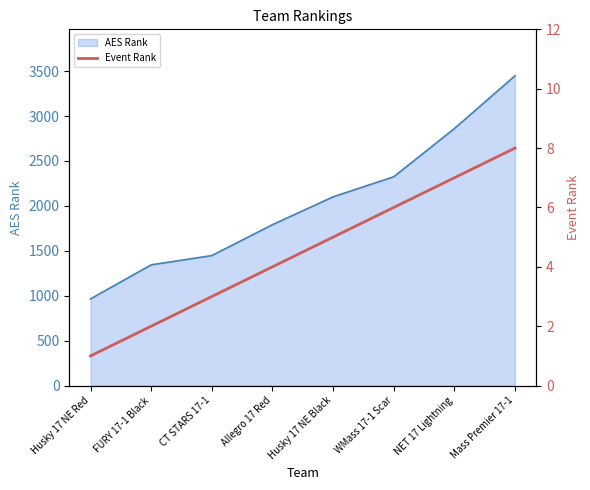

Rank the categories by AES Rank value from lowest to highest.

Husky 17 NE Red, FURY 17-1 Black, CT STARS 17-1, Allegro 17 Red, Husky 17 NE Black, WMass 17-1 Scar, NET 17 Lightning, Mass Premier 17-1